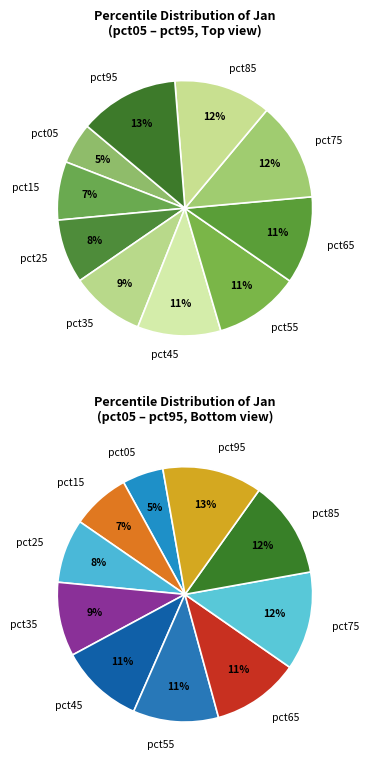

How many slices are in this pie chart?

10